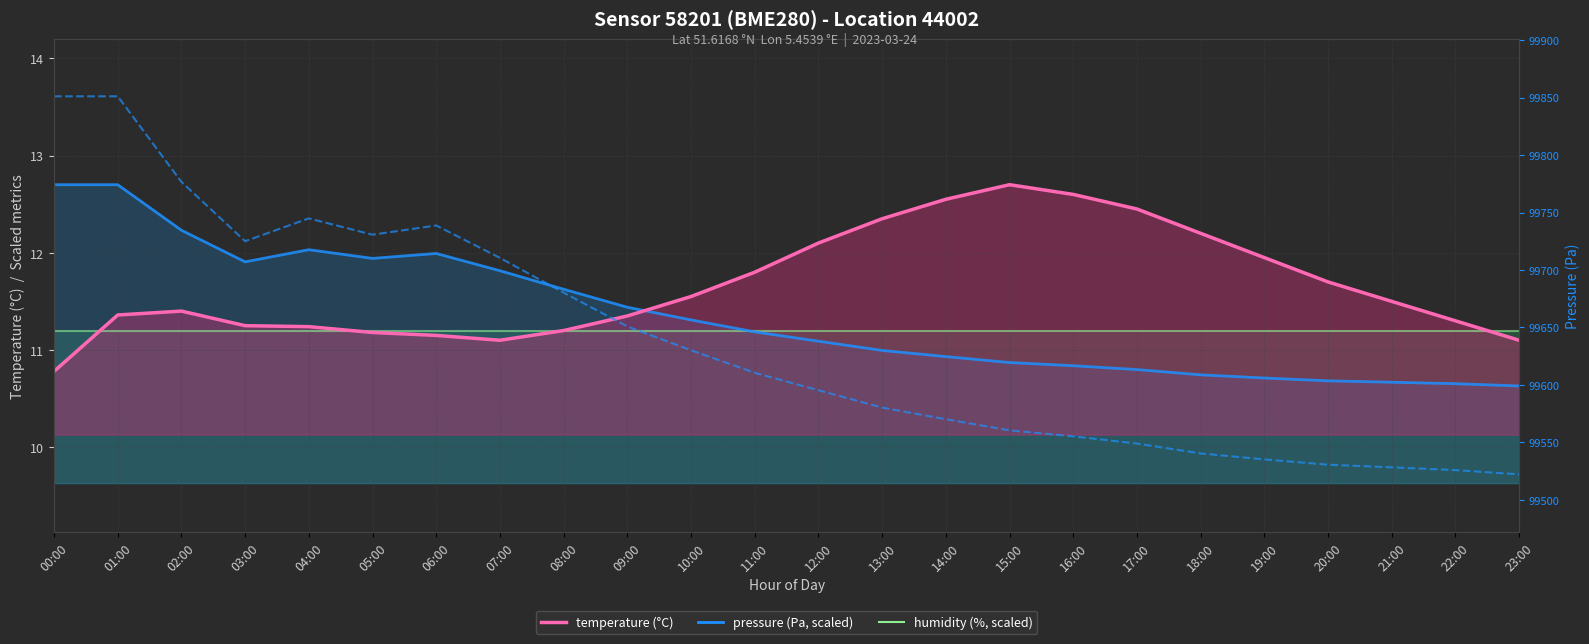

Which label corresponds to the smallest value in the chart?

23:00